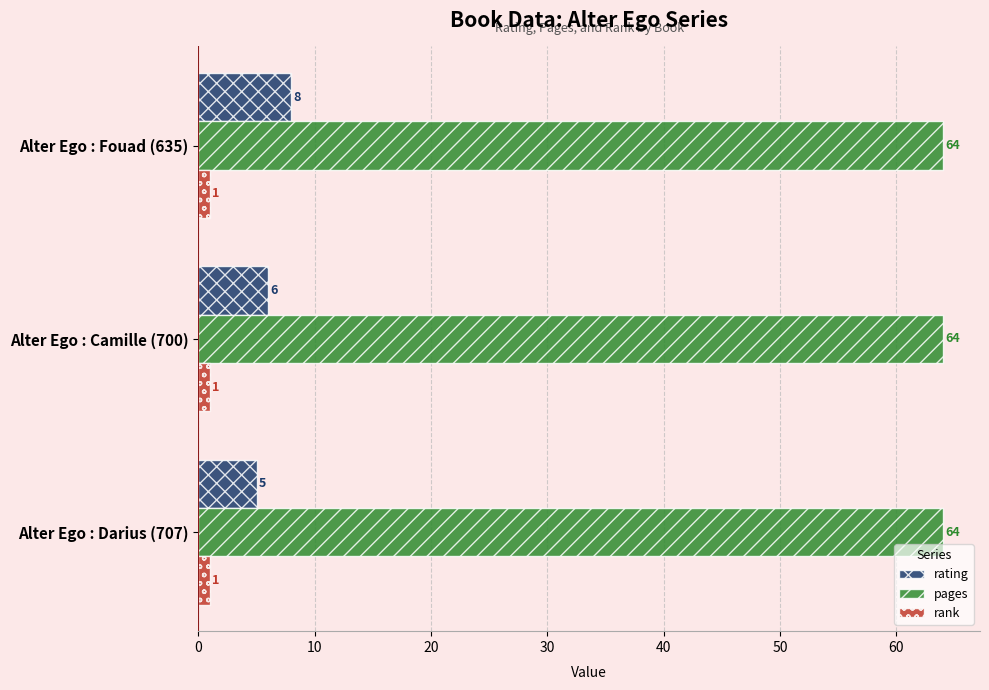

What value does the rating series have at Alter Ego : Darius (707)?

5